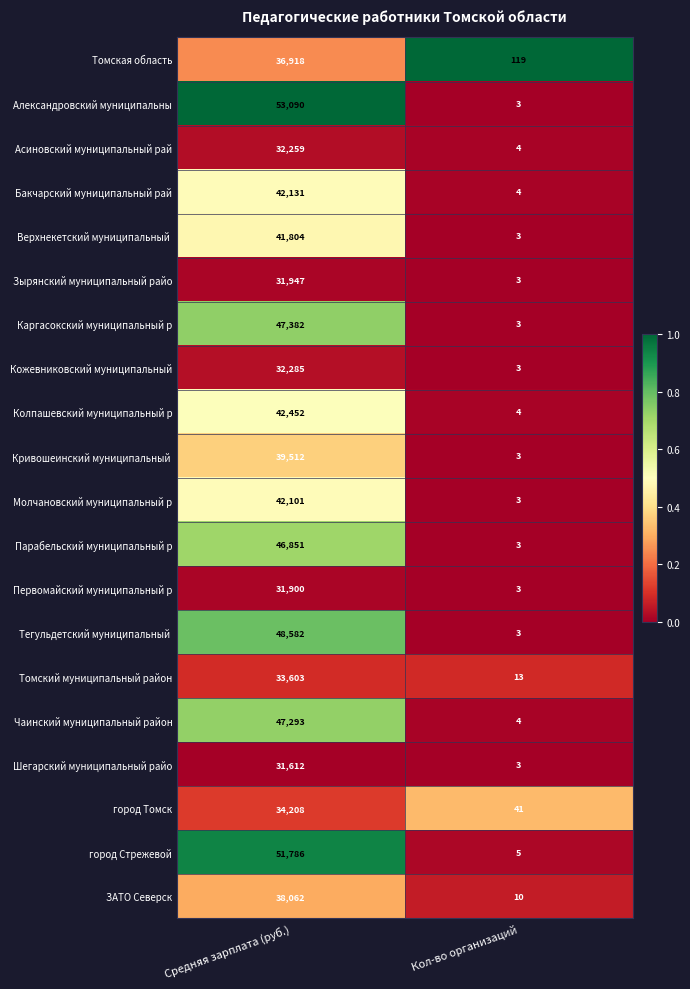

What is the difference between the Колпашевский муниципальный р values at Кол-во организаций and Средняя зарплата (руб.)?

42448